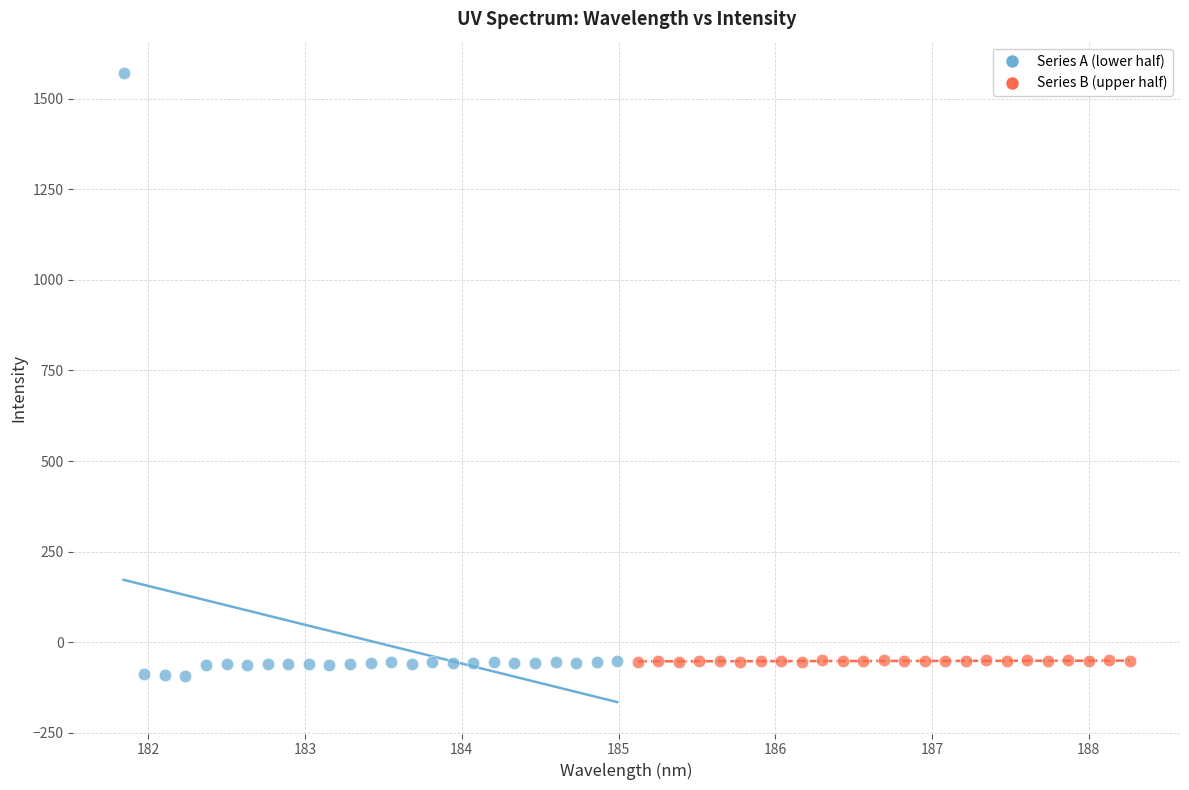

Which series contains the highest Y value?

Series A (lower half)